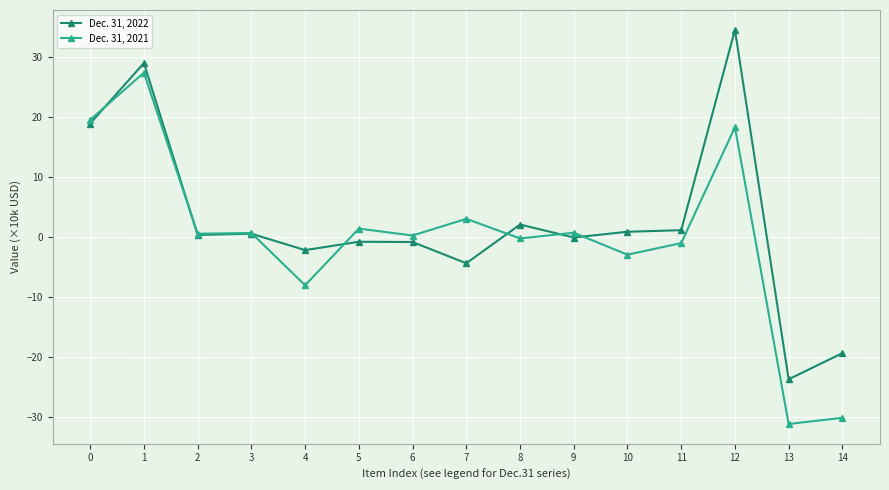

What is the difference between the Dec. 31, 2021 values at 2 and 7?

2.5